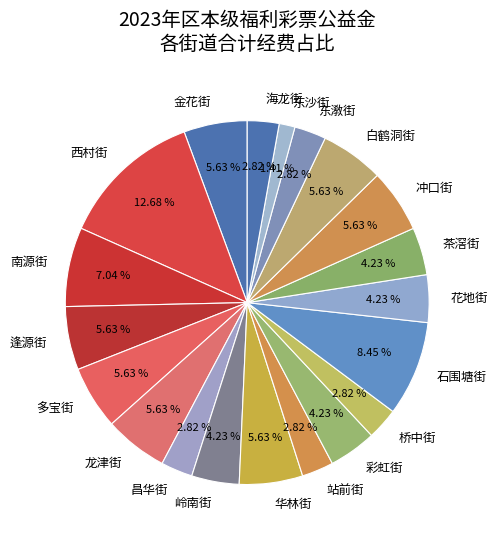

To the nearest percent, what is the average slice percentage?

5%